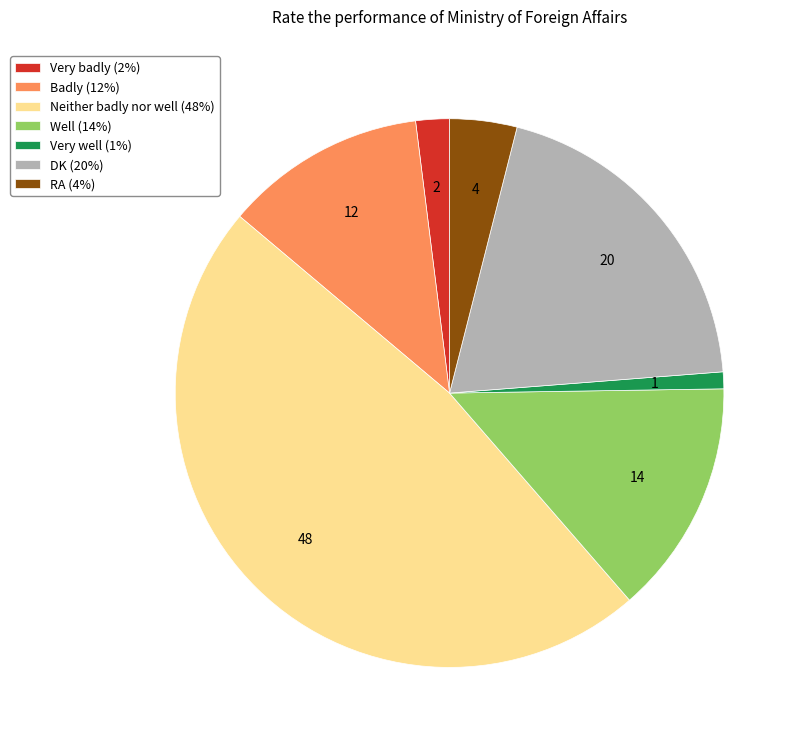

What is the ratio of the value at DK to the value at Badly?

1.7